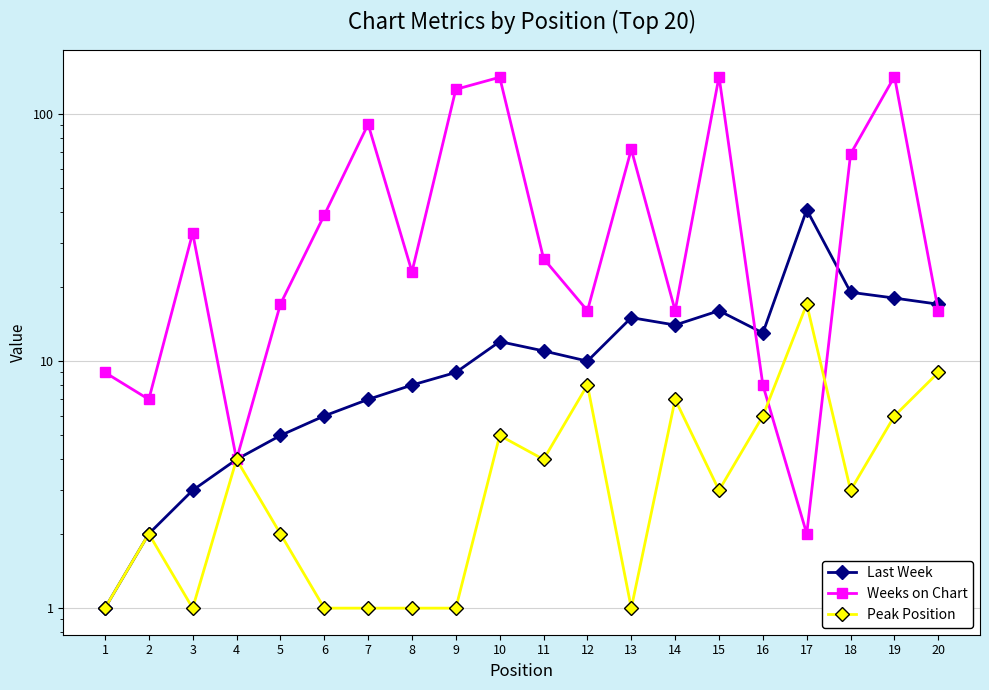

At which category does the chart reach its peak across all series?

15